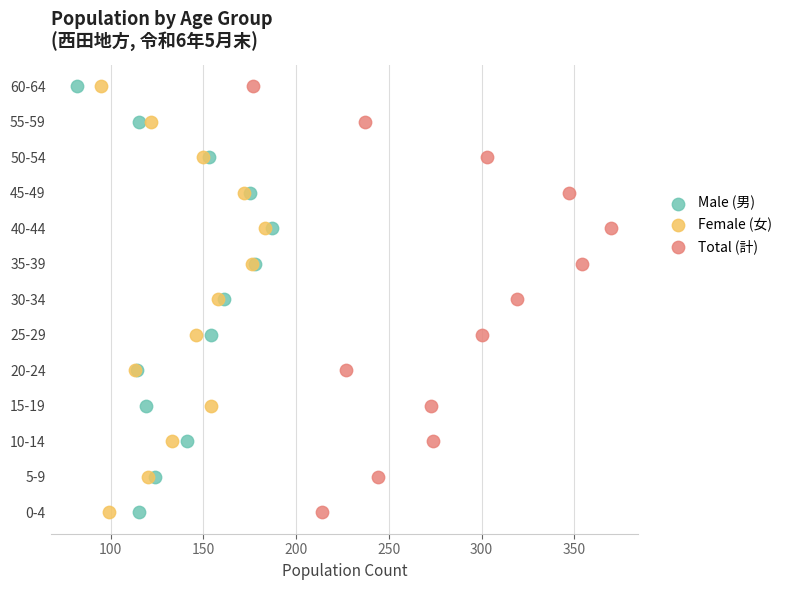

What are all the series names shown in the legend?

Male (男), Female (女), Total (計)